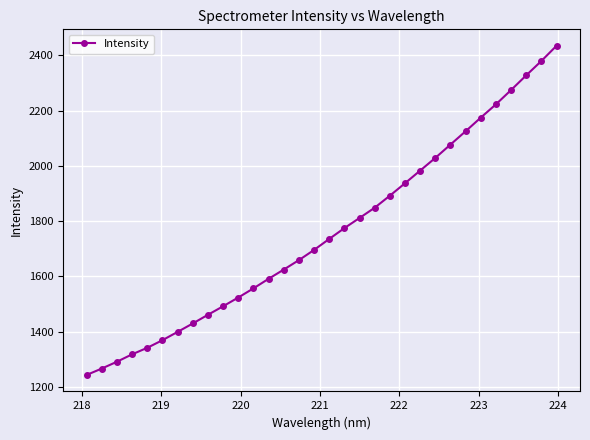

What is the greatest value displayed?

2435.0